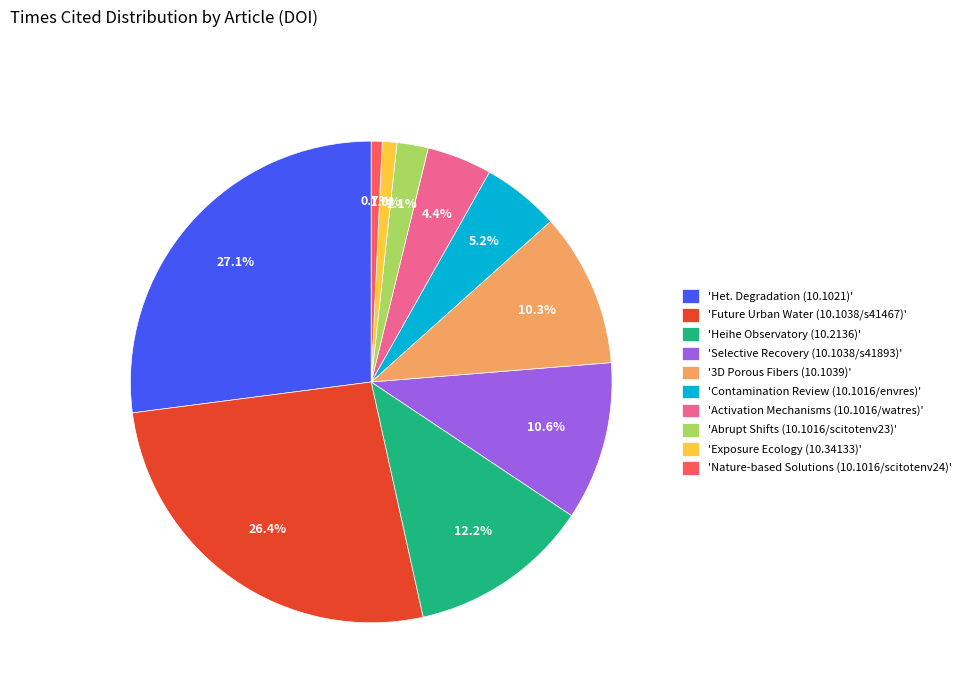

How much of the chart is everything except 'Het. Degradation (10.1021)'?

72.9%